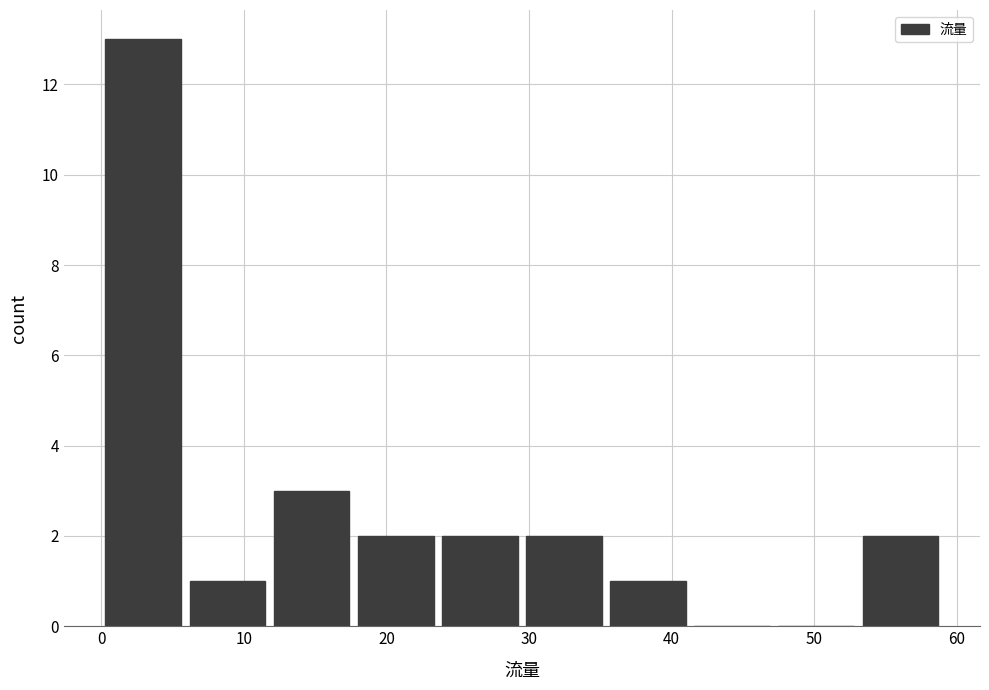

Reading left to right, list every bar in this chart as the range it spans on the x-axis followed by its height. Neither the bar edges nor the heights are printed on the chart, so give them approximately, as read against the axes.

0.0 to 5.9: 13
5.9 to 11.8: 1
11.8 to 17.7: 3
17.7 to 23.6: 2
23.6 to 29.5: 2
29.5 to 35.4: 2
35.4 to 41.3: 1
41.3 to 47.2: 0
47.2 to 53.1: 0
53.1 to 59.0: 2